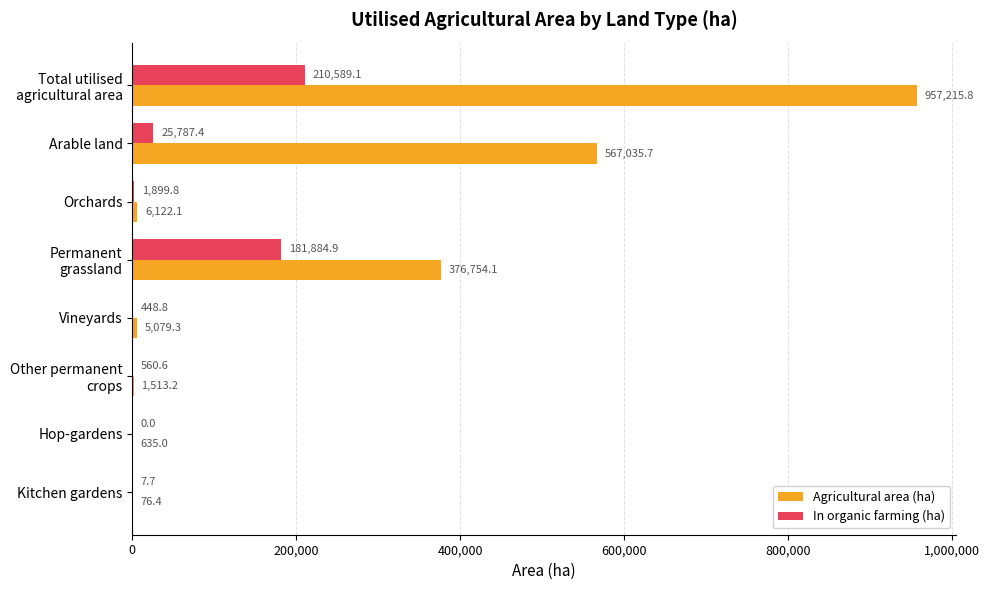

What is the sum of all Agricultural area (ha) values?

1914431.6